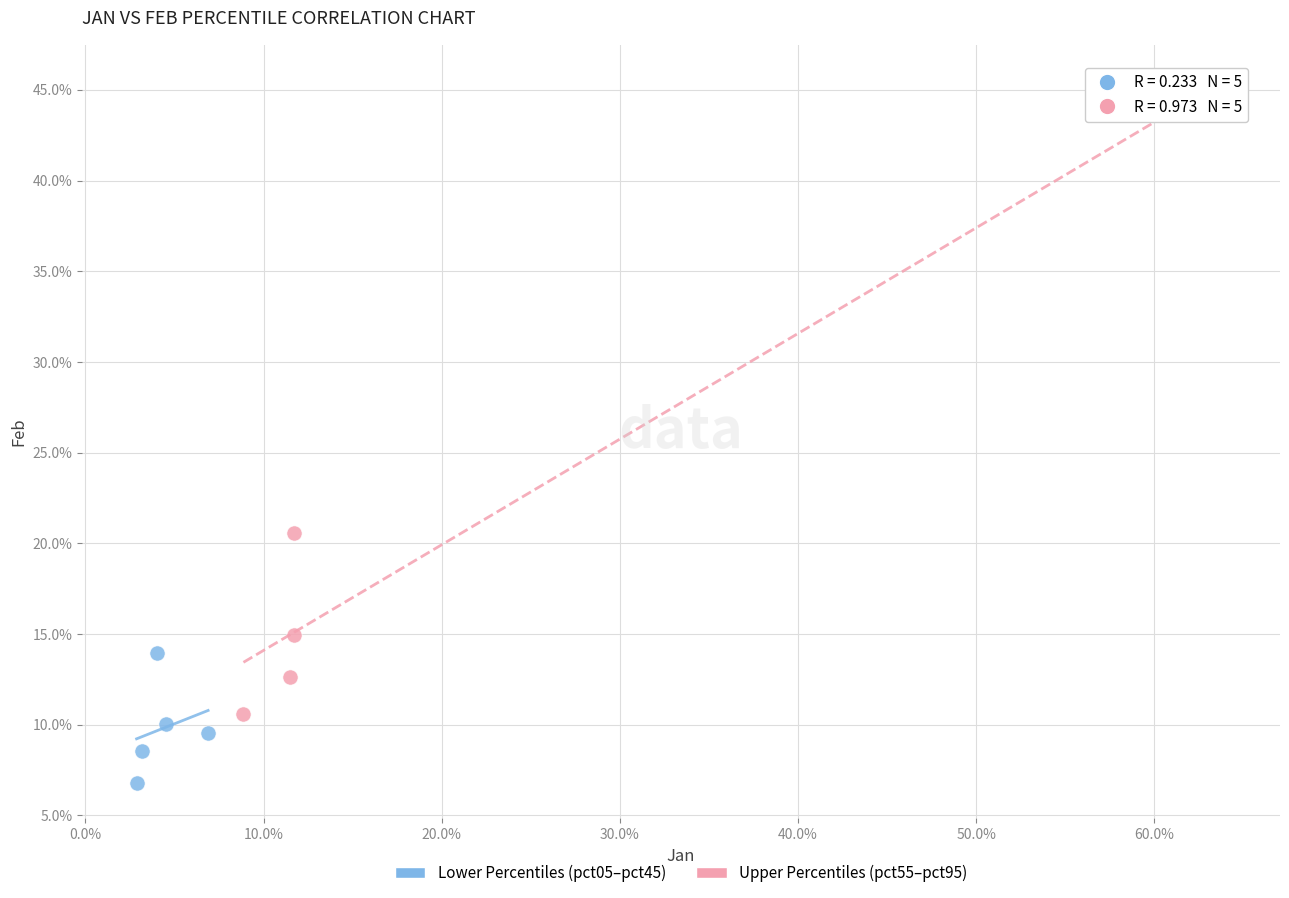

Which series contains the lowest Y value?

Lower Percentiles (pct05–pct45)